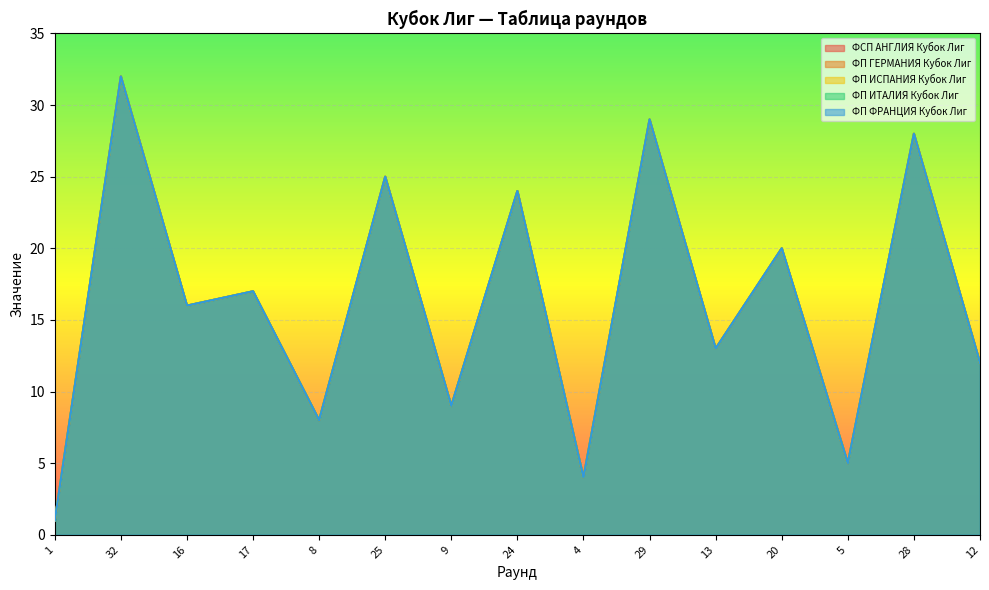

At 20, list the series in order from largest to smallest.

ФCП АНГЛИЯ Кубок Лиг, ФП ГЕРМАНИЯ Кубок Лиг, ФП ИСПАНИЯ Кубок Лиг, ФП ИТАЛИЯ Кубок Лиг, ФП ФРАНЦИЯ Кубок Лиг